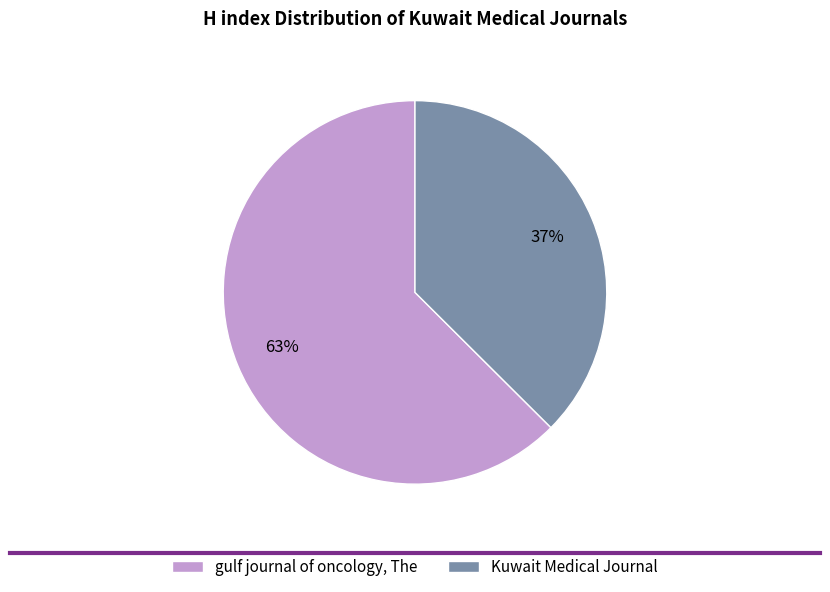

Combined, do Kuwait Medical Journal and gulf journal of oncology, The account for over 50%?

Yes